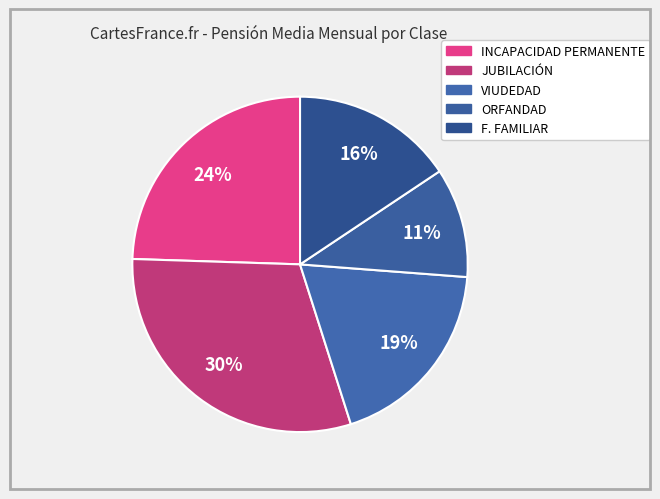

Count the number of slices in the pie.

5